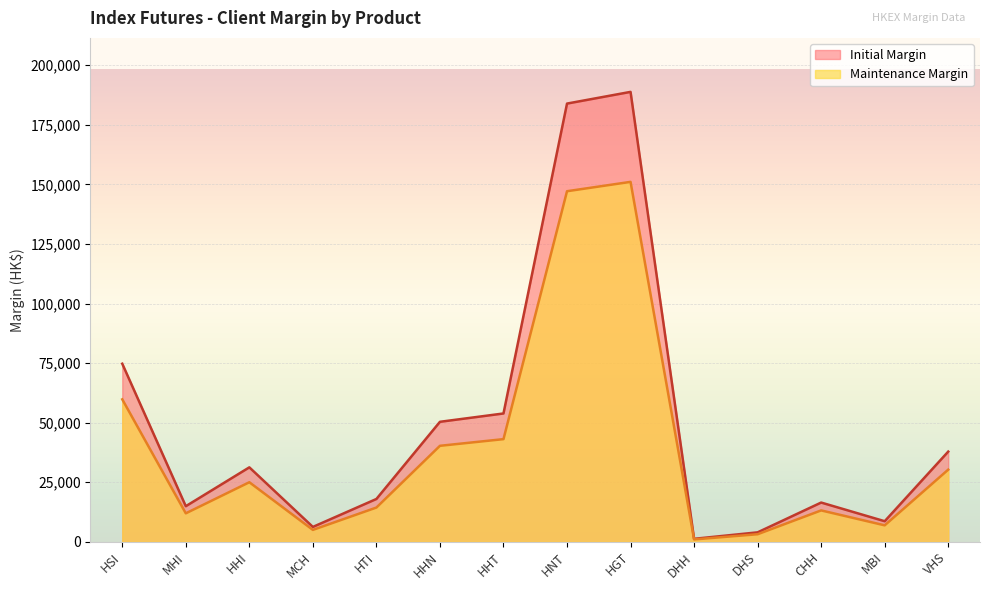

Rank the series by their average value, from highest to lowest.

Initial Margin, Maintenance Margin